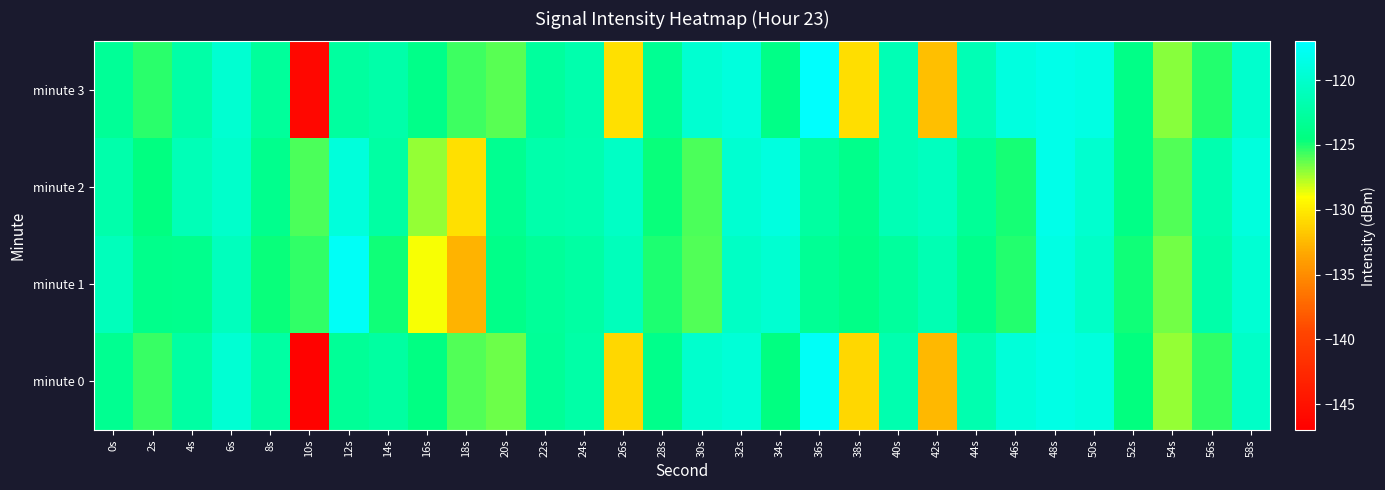

Count the number of categories in the chart.

30